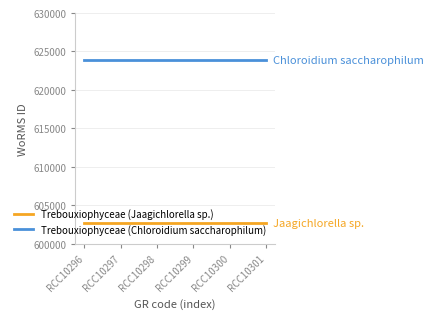

What is the minimum value for Trebouxiophyceae (Jaagichlorella sp.)?

602750